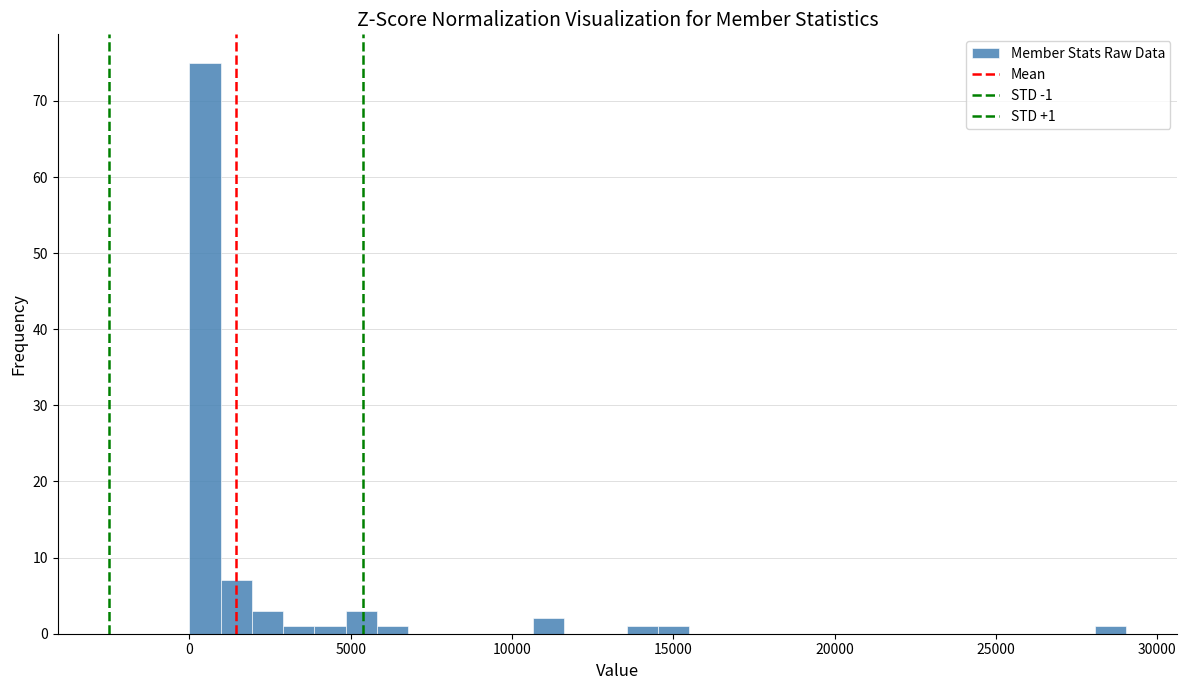

Around what value on the x-axis is the tallest bar? Give the approximate position of its centre, as read against the axis.

500